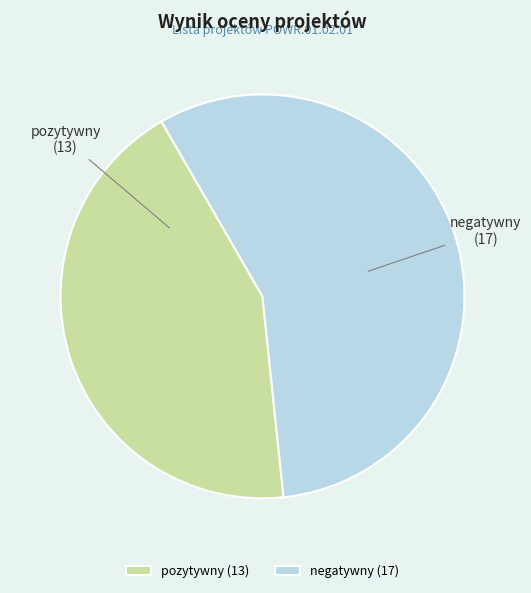

Count the number of slices in the pie.

2